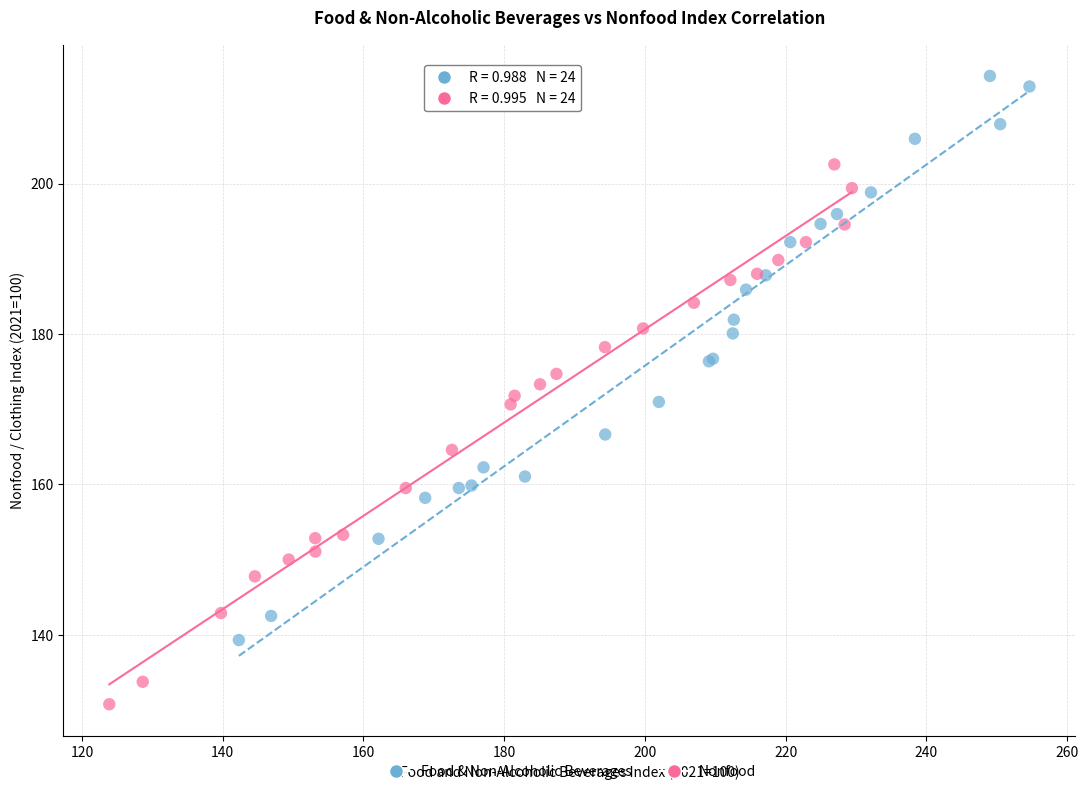

Which series contains the highest Y value?

Food & Non-Alcoholic Beverages